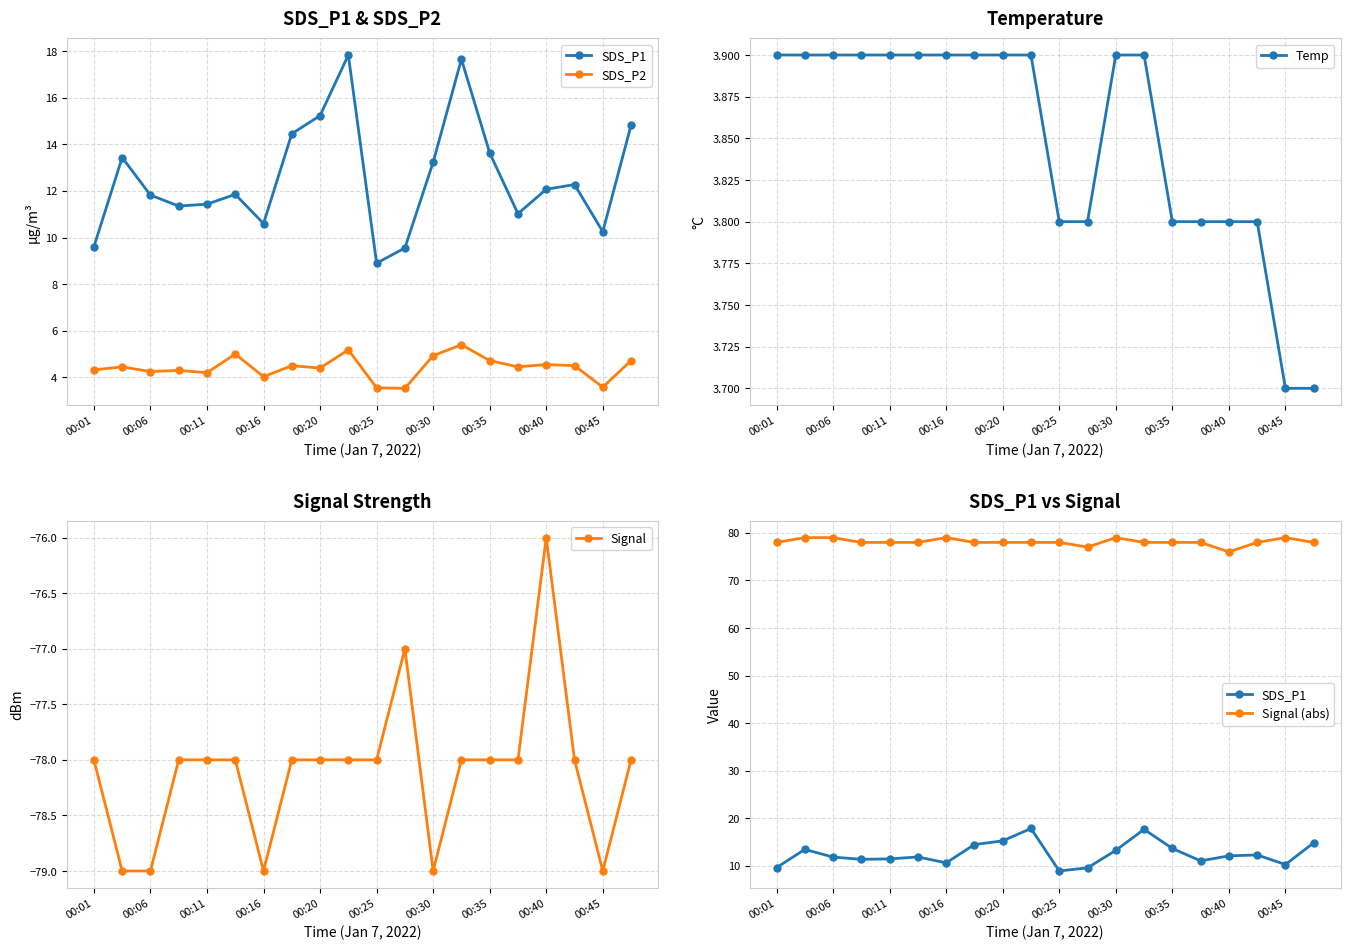

True or false: Signal and Temp intersect in this chart.

False